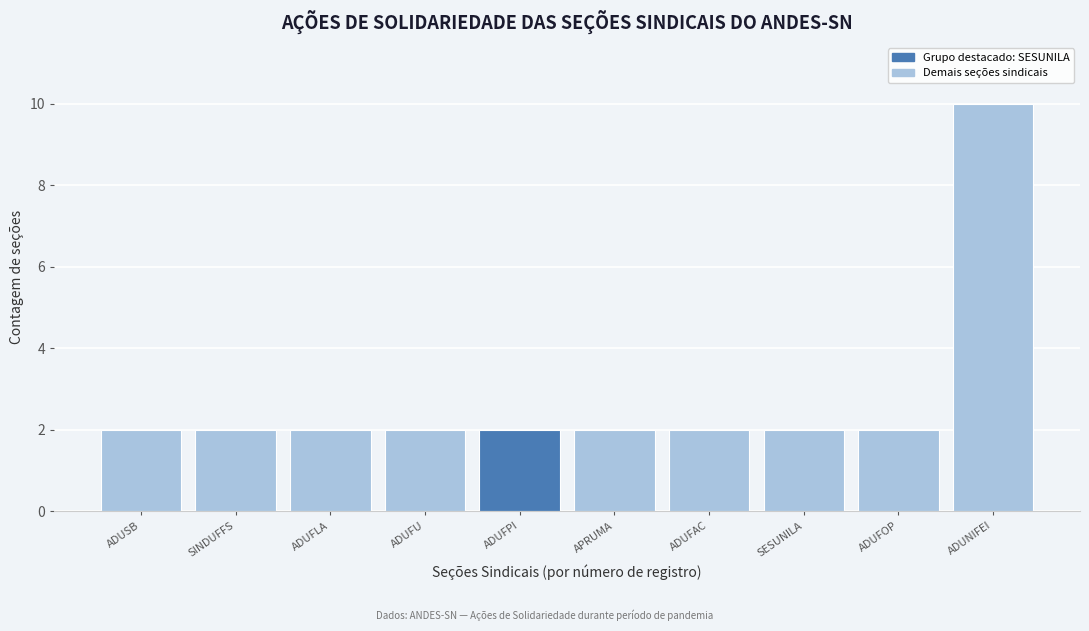

Reading right to left, extract all data points from this chart.

ADUNIFEI=10	ADUFOP=2	SESUNILA=2	ADUFAC=2	APRUMA=2	ADUFPI=2	ADUFU=2	ADUFLA=2	SINDUFFS=2	ADUSB=2